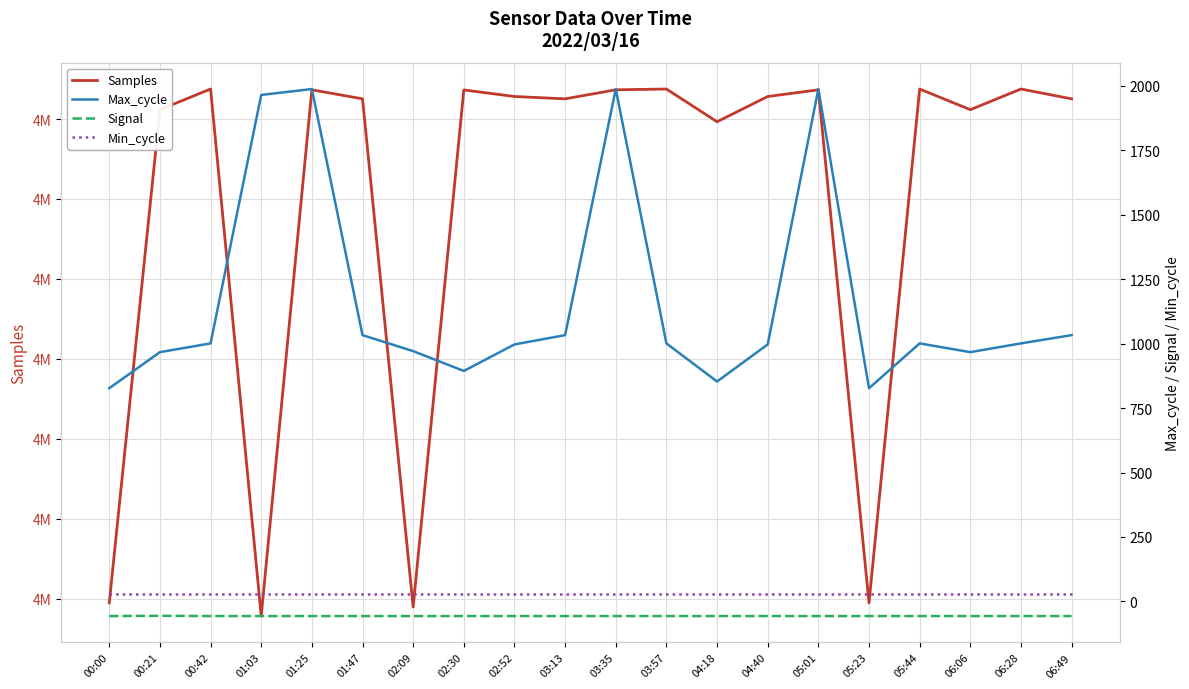

At which category is the sum across all series the highest?

01:25